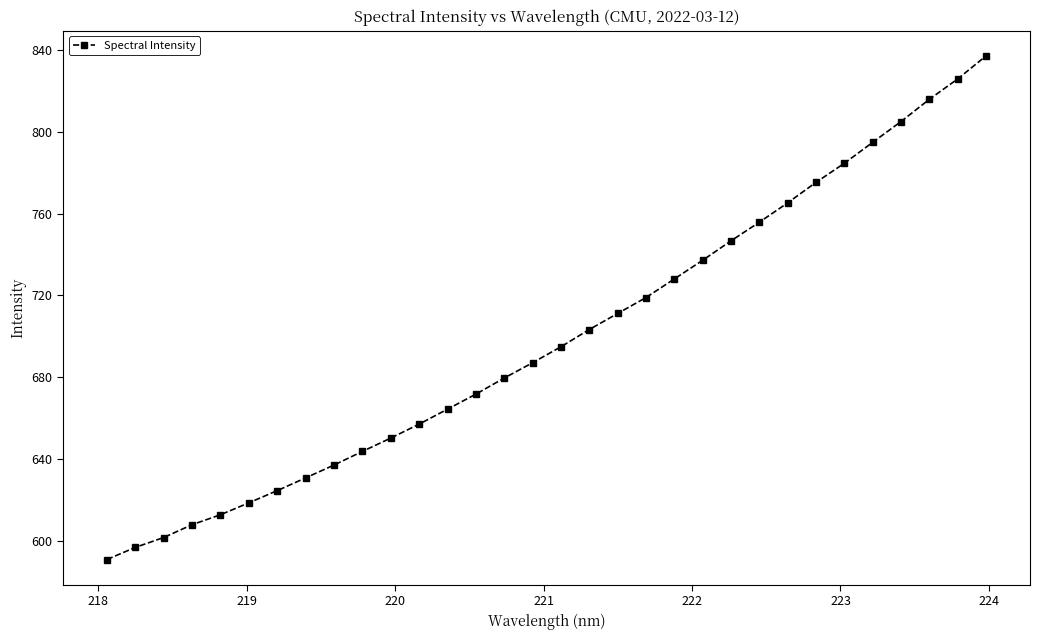

What is the maximum value shown in the chart?

837.2